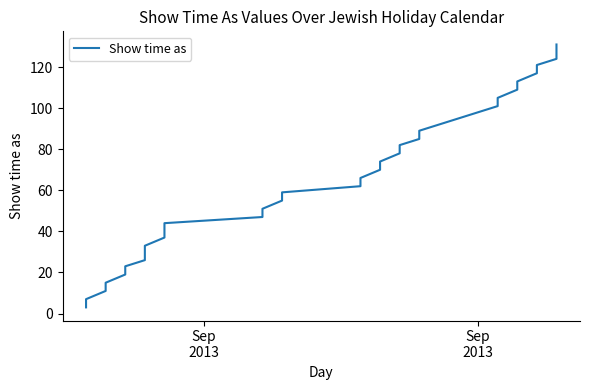

Where does the data first go above 70?

19